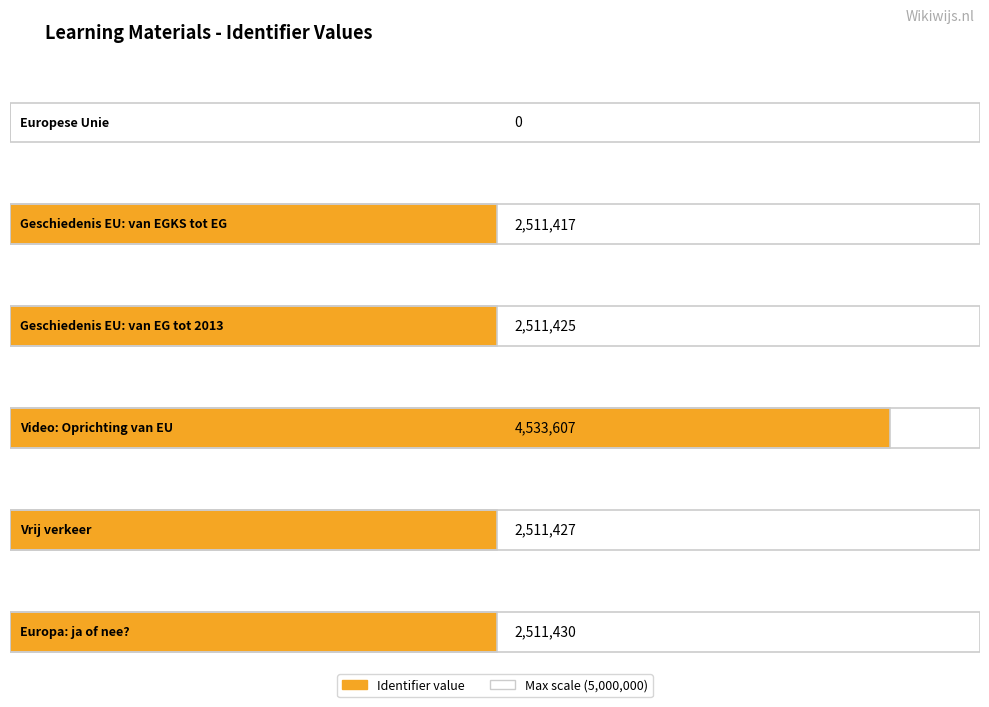

List the labels in order of value, smallest first.

Europese Unie, Geschiedenis EU: van EGKS tot EG, Geschiedenis EU: van EG tot 2013, Vrij verkeer, Europa: ja of nee?, Video: Oprichting van EU